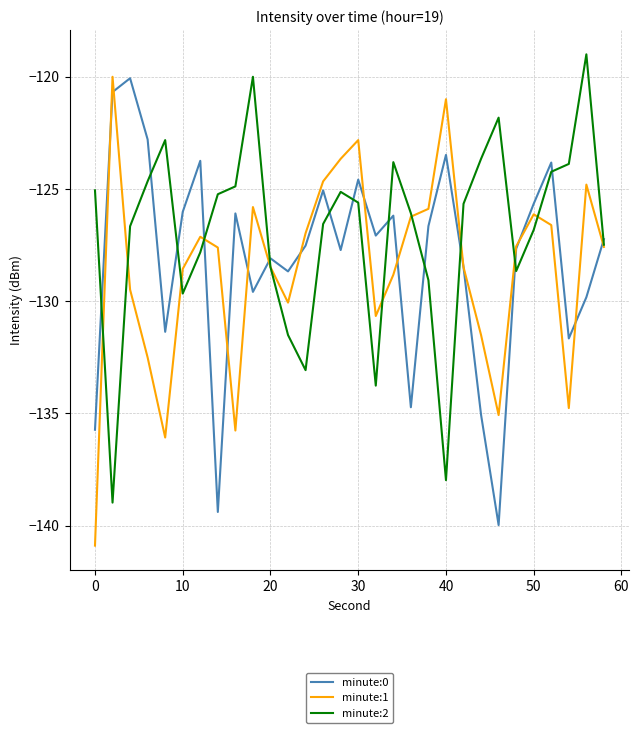

What is the difference between the maximum and minimum values in the minute:0 series?

19.9